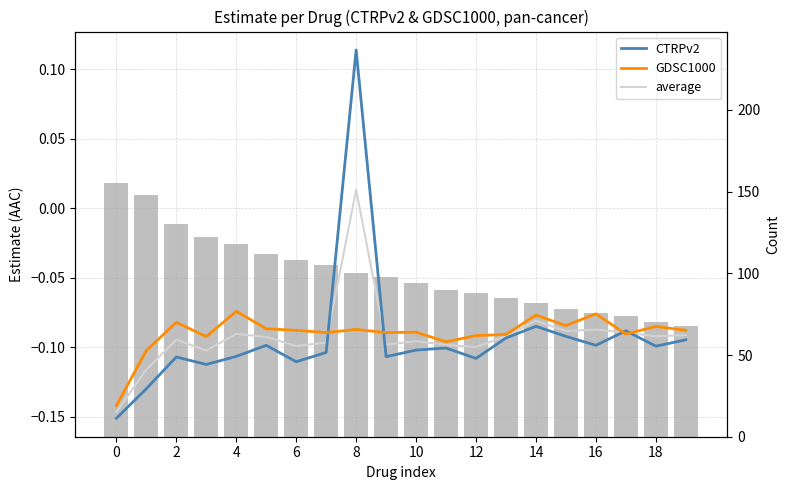

What is the sum of the GDSC1000 values at 17 and 2?

-0.2